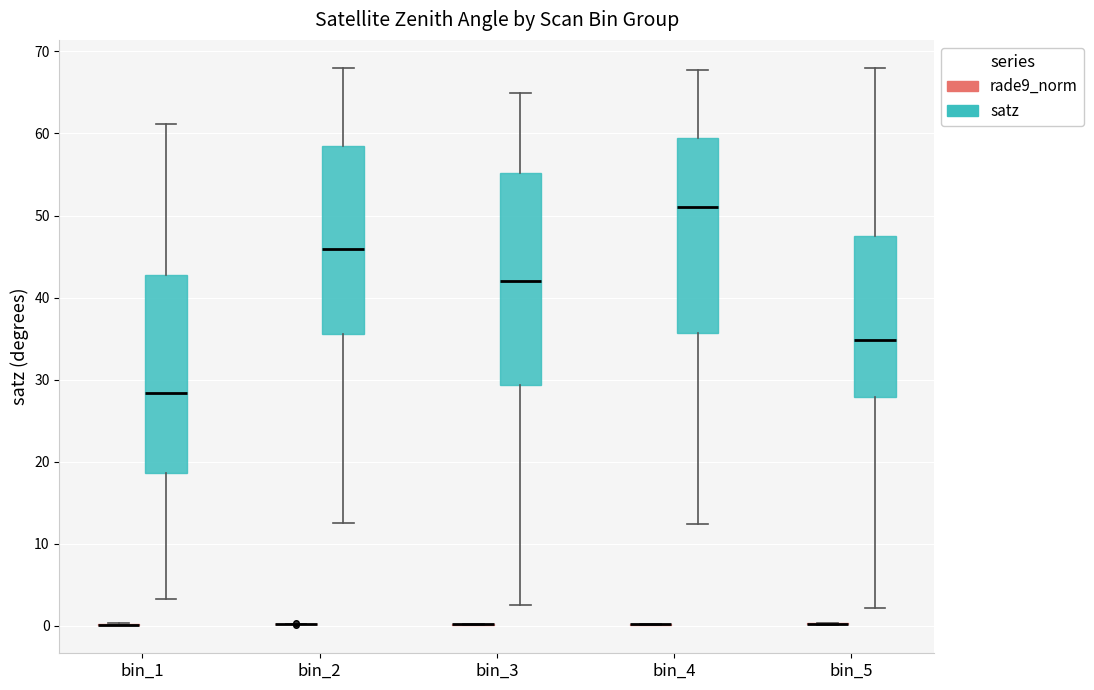

Reading left to right, read every box against the y-axis: the position of its median line, the range the box covers, and the ends of its whiskers. The values are not printed on the chart, so give them approximately, as read against the axis.

bin_1 (rade9_norm): box collapsed to a line at 0, whiskers 0 to 0
bin_1 (satz): median 28, box 19 to 43, whiskers 3 to 61
bin_2 (rade9_norm): box collapsed to a line at 0, whiskers 0 to 0
bin_2 (satz): median 46, box 36 to 58, whiskers 13 to 68
bin_3 (rade9_norm): box collapsed to a line at 0, whiskers 0 to 0
bin_3 (satz): median 42, box 29 to 55, whiskers 2 to 65
bin_4 (rade9_norm): box collapsed to a line at 0, whiskers 0 to 0
bin_4 (satz): median 51, box 36 to 59, whiskers 12 to 68
bin_5 (rade9_norm): box collapsed to a line at 0, whiskers 0 to 0
bin_5 (satz): median 35, box 28 to 48, whiskers 2 to 68